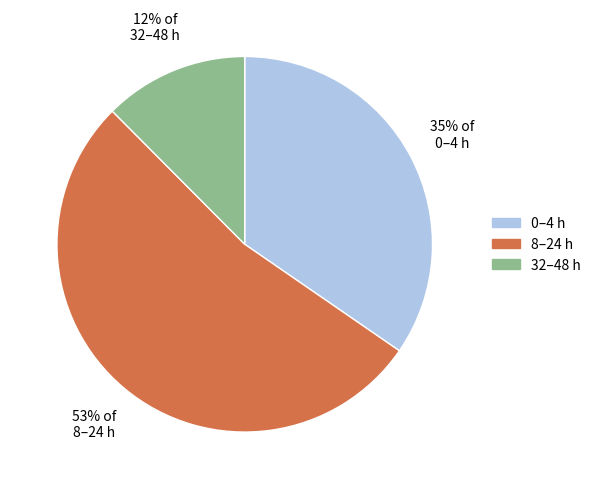

To the nearest percent, what portion does 32–48 h represent?

12%